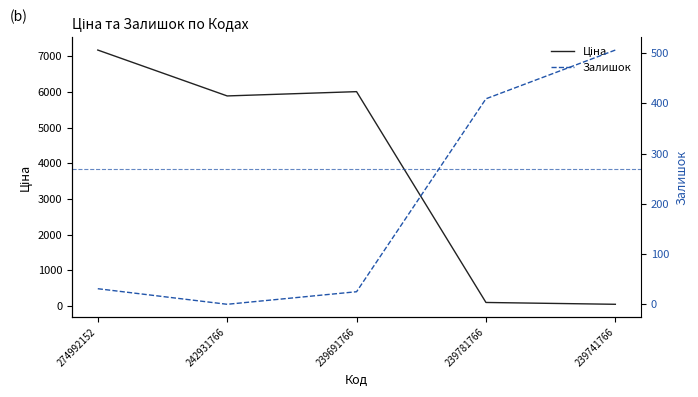

What is the sum of all Ціна values?

19223.0